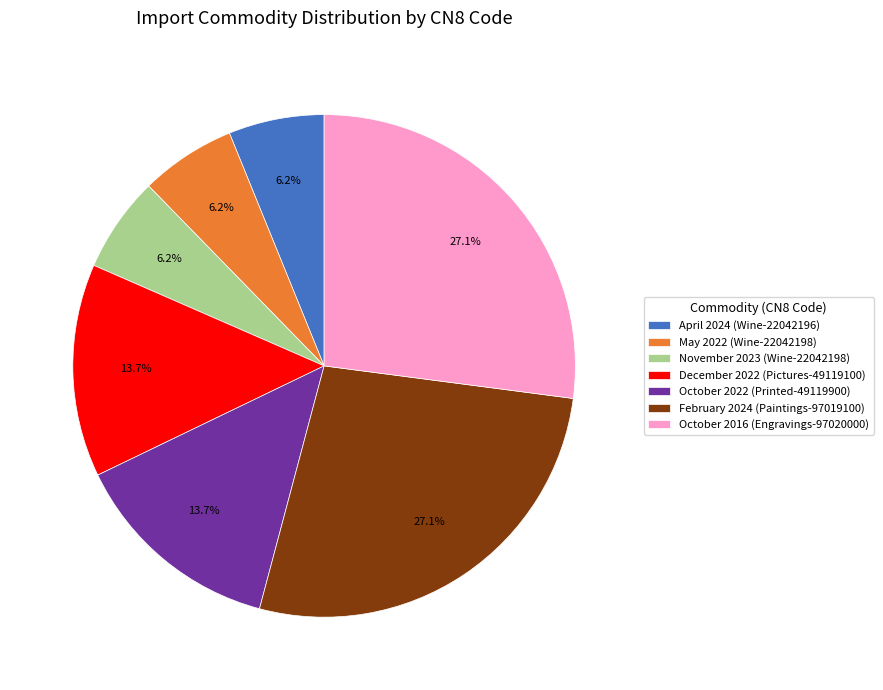

To the nearest percent, what is the difference between the largest and smallest slice percentages?

21%